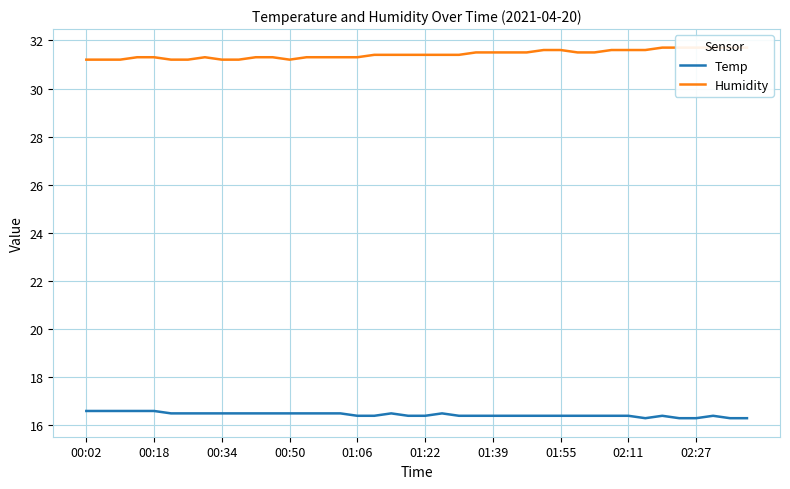

At how many categories does at least one series exceed 28?

40